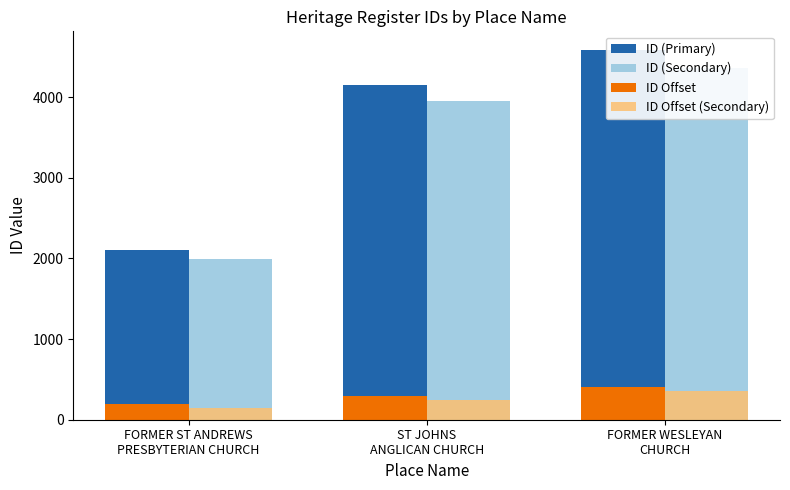

List the series in order of their peak value, highest first.

ID (Primary), ID (Secondary), ID Offset, ID Offset (Secondary)